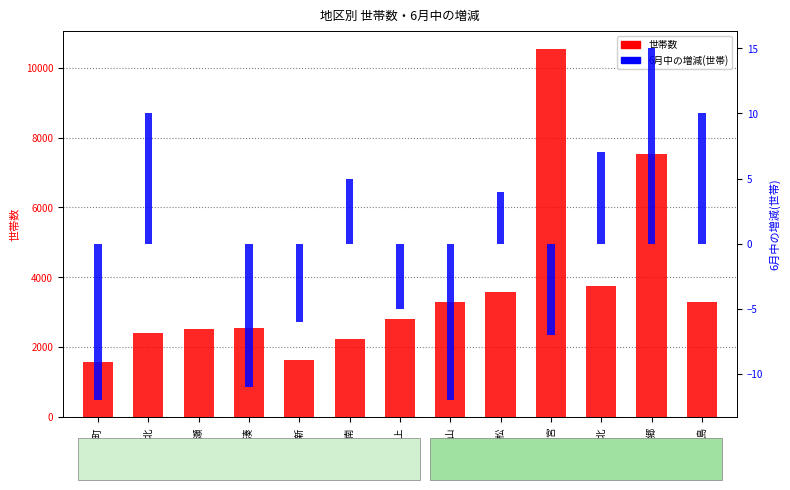

Rank the series at 新南 from highest to lowest value.

世帯数, 6月中の増減(世帯)